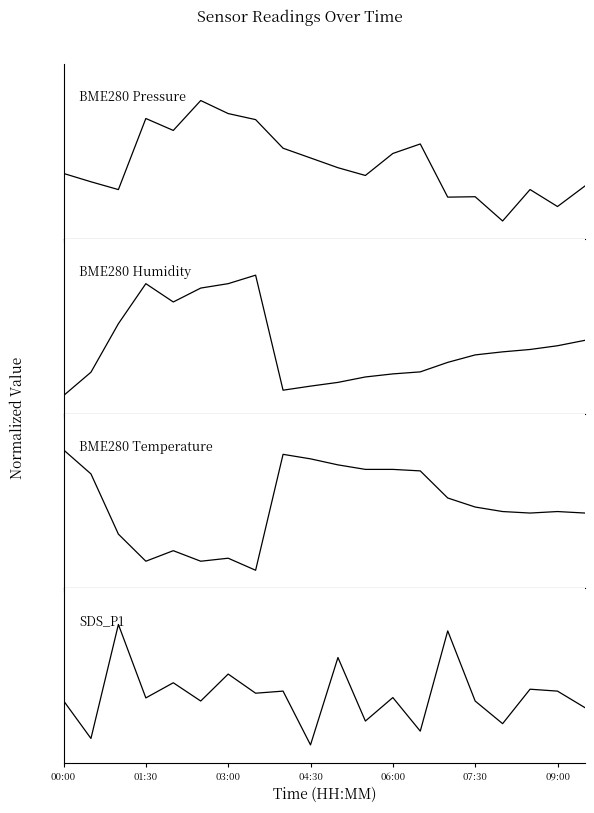

True or false: BME280 Humidity and BME280 Pressure intersect in this chart.

True